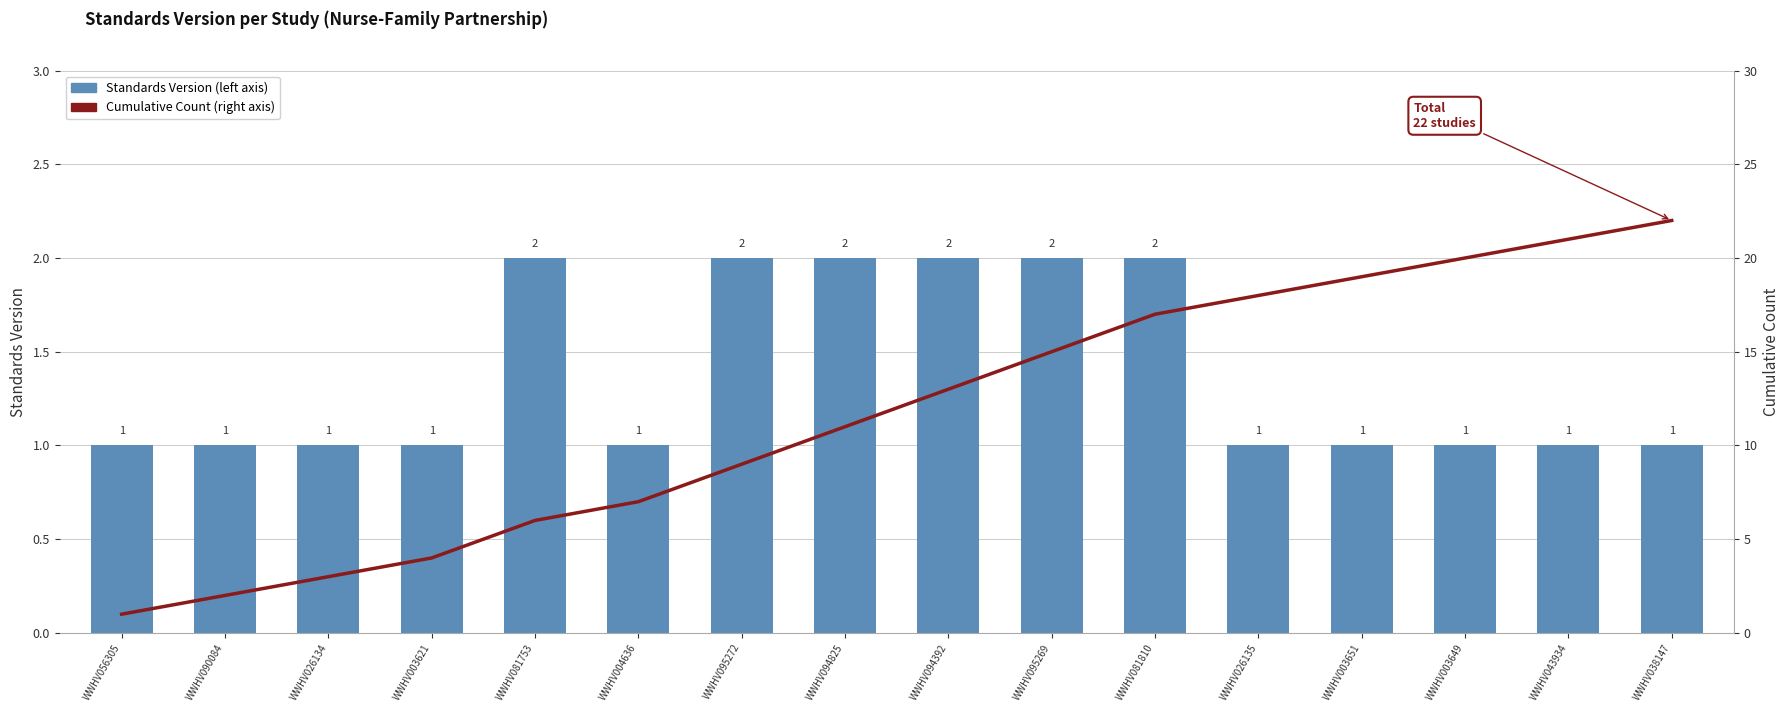

What is the approximate value of Cumulative Count (right axis) at WWHV003649, to the nearest 5?

20